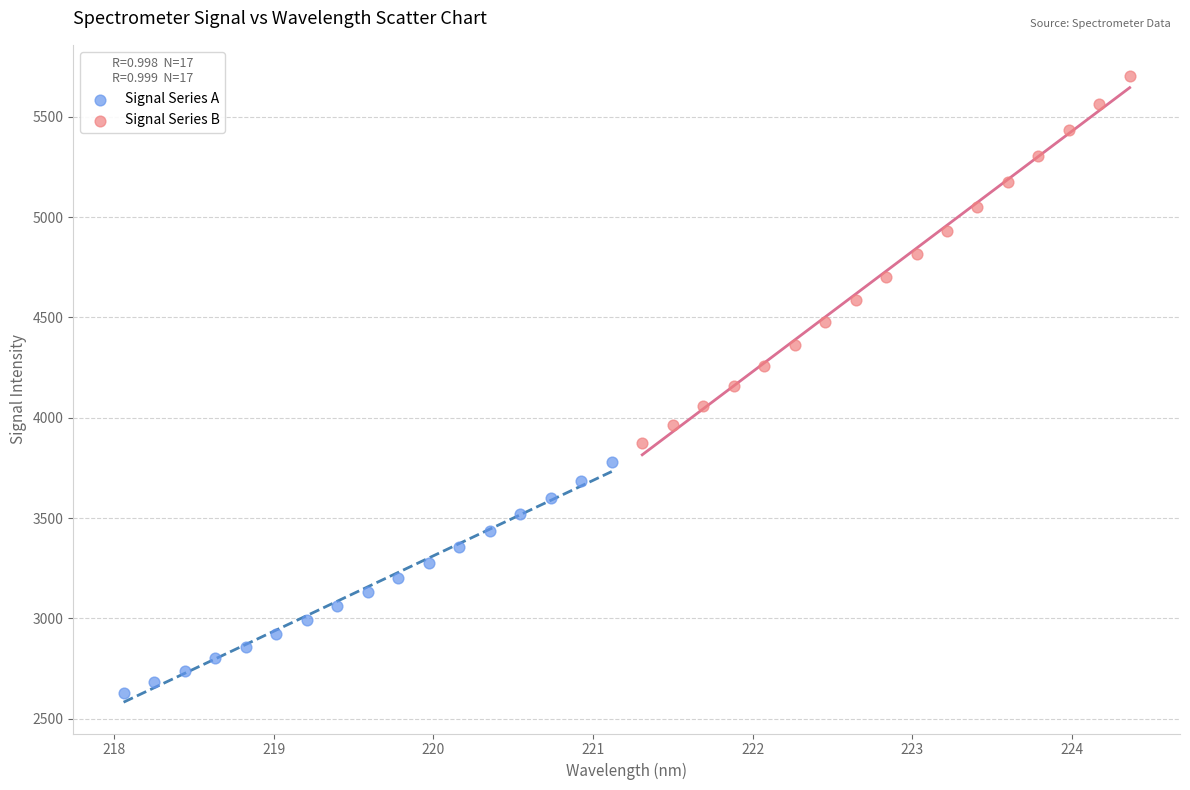

Which series reaches the minimum Y coordinate?

Signal Series A